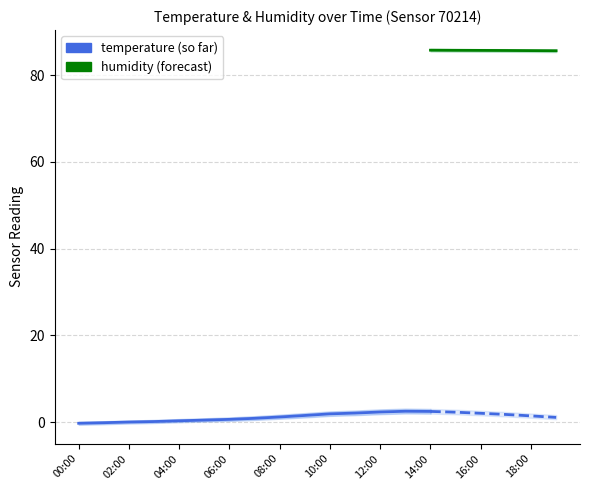

Is this an area chart (filled region under the line)?

No